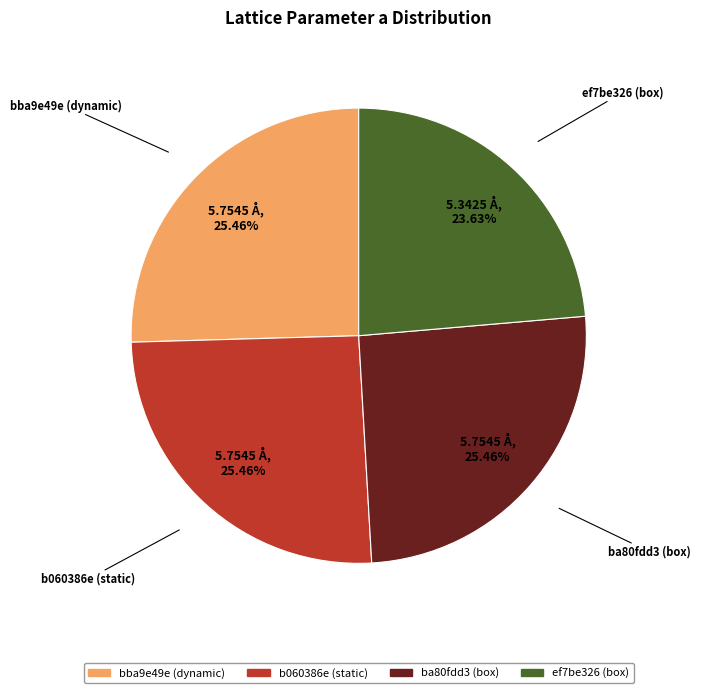

Is ef7be326 (box) the majority of the pie?

No